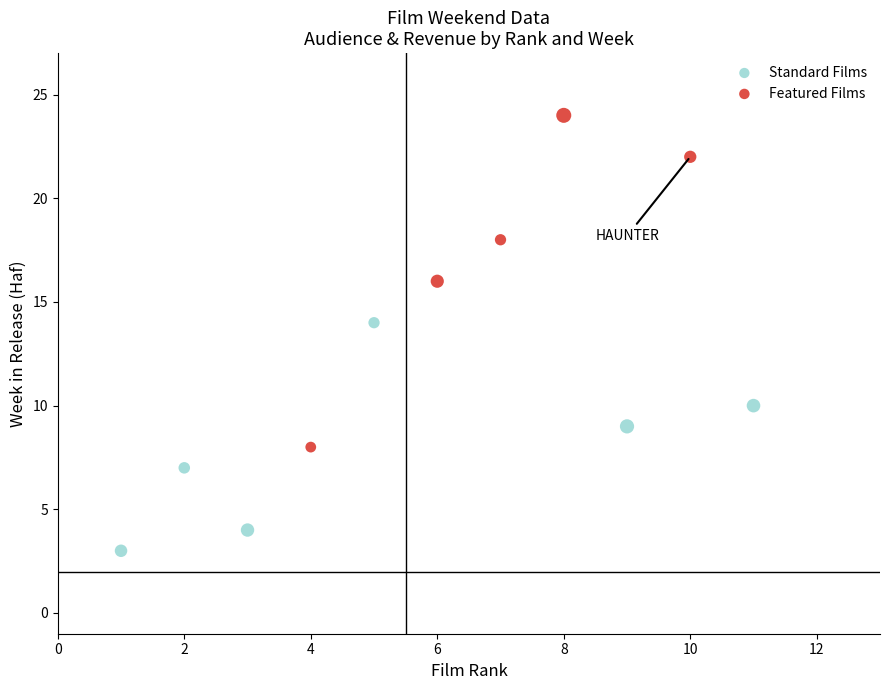

Which series contains the highest Y value?

Featured Films